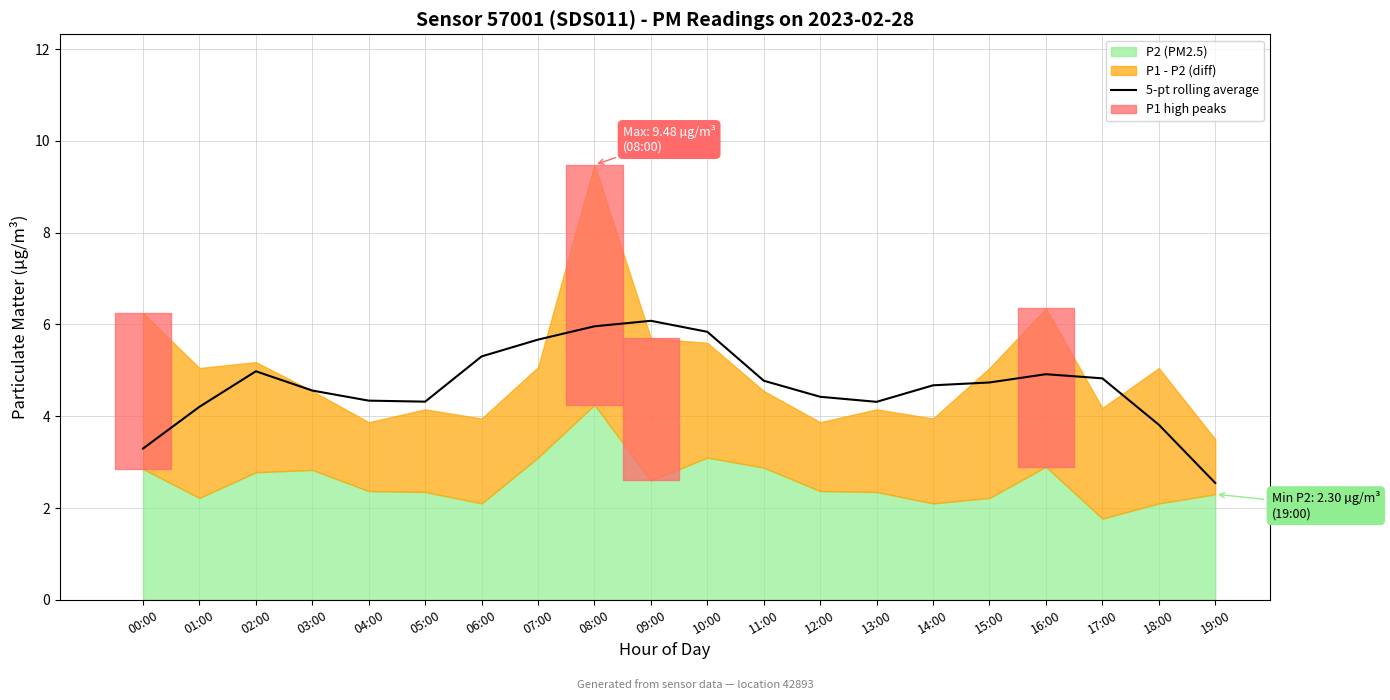

The value at 16:00 is 1.2. True or false?

False